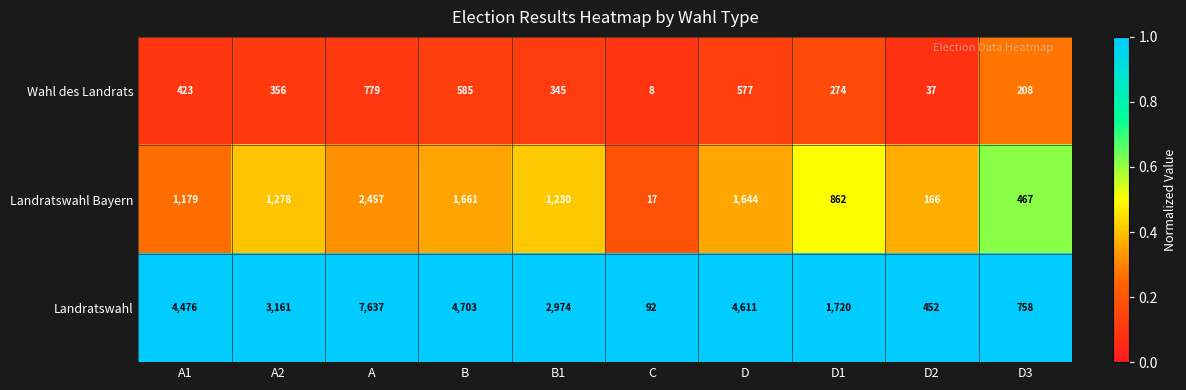

Reading left to right, list all the values displayed in this chart.

Wahl des Landrats: 423	356	779	585	345	8	577	274	37	208
Landratswahl Bayern: 1179	1278	2457	1661	1230	17	1644	862	166	467
Landratswahl: 4476	3161	7637	4703	2974	92	4611	1720	452	758